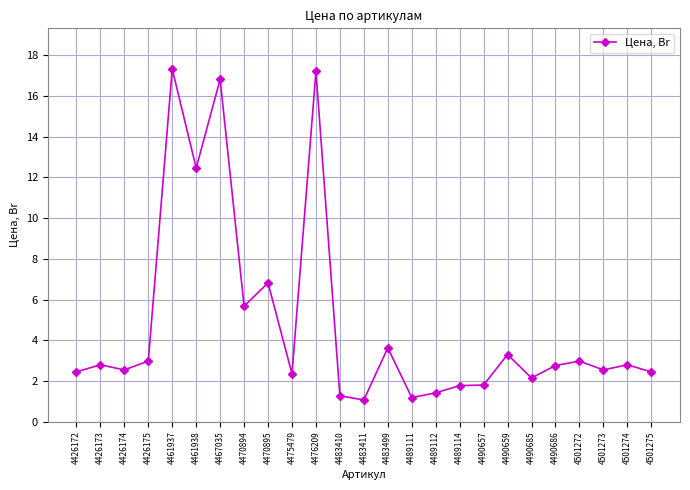

How many series are shown in this chart?

1